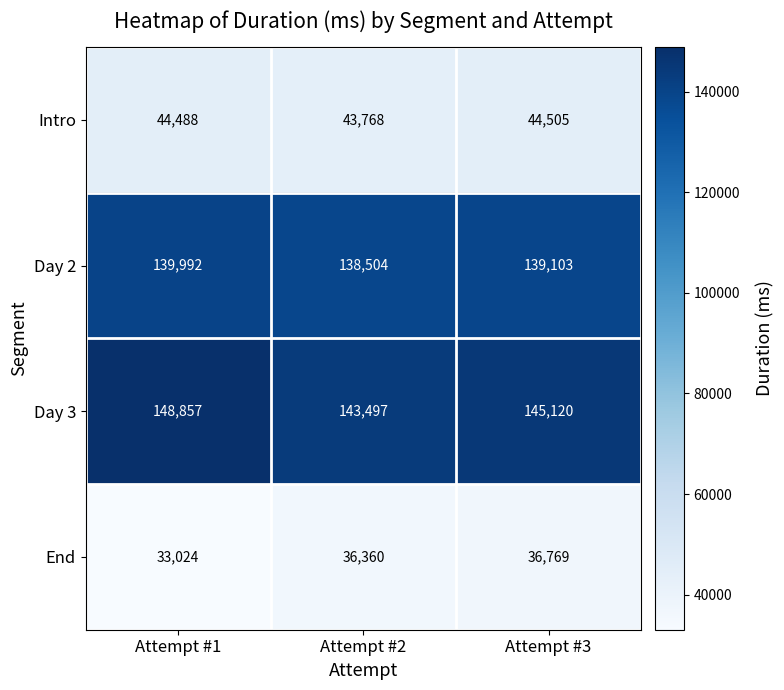

What is the total value across all series at Attempt #3?

365497